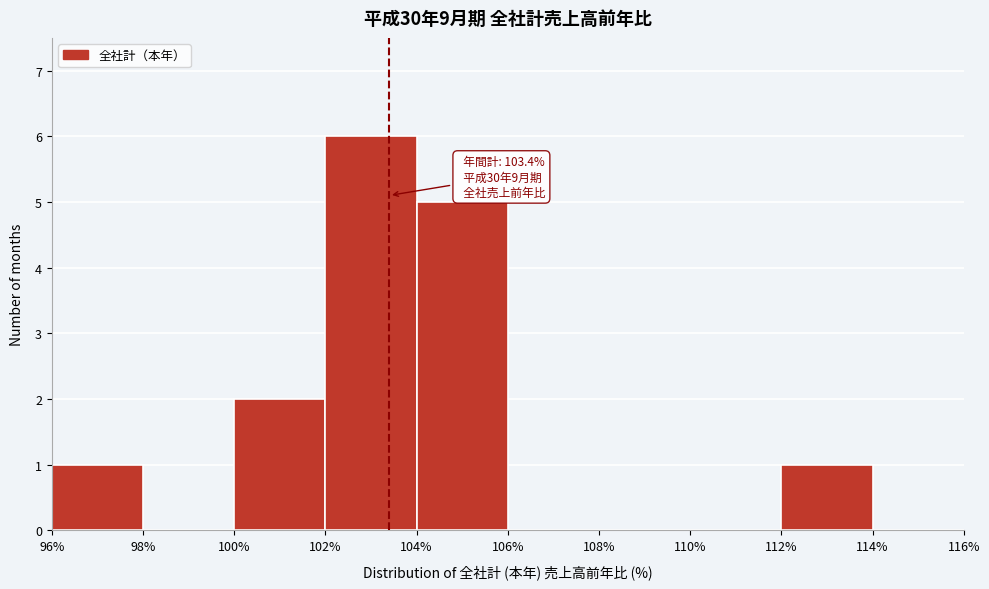

Which range on the x-axis has the tallest bar?

102% to 104%